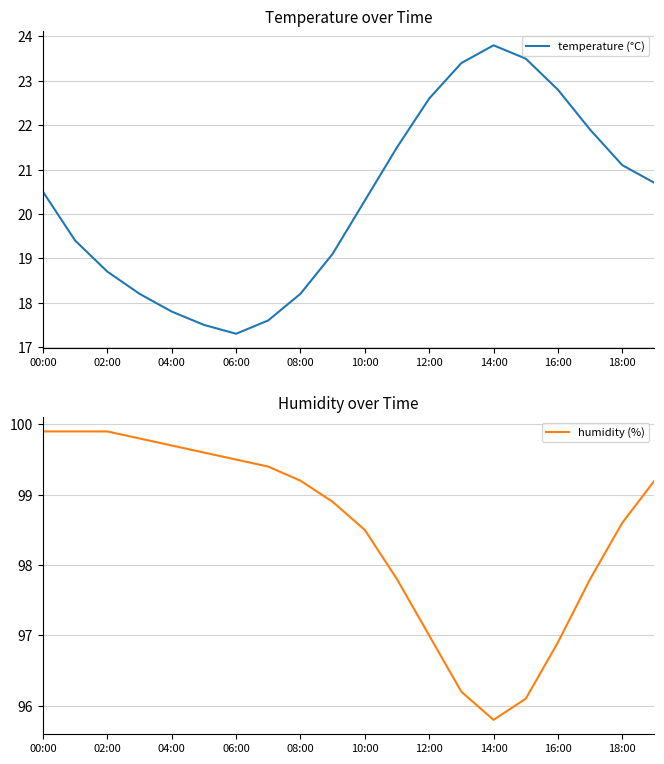

True or false: temperature (°C) has a value of 5.0 at 02:00.

False